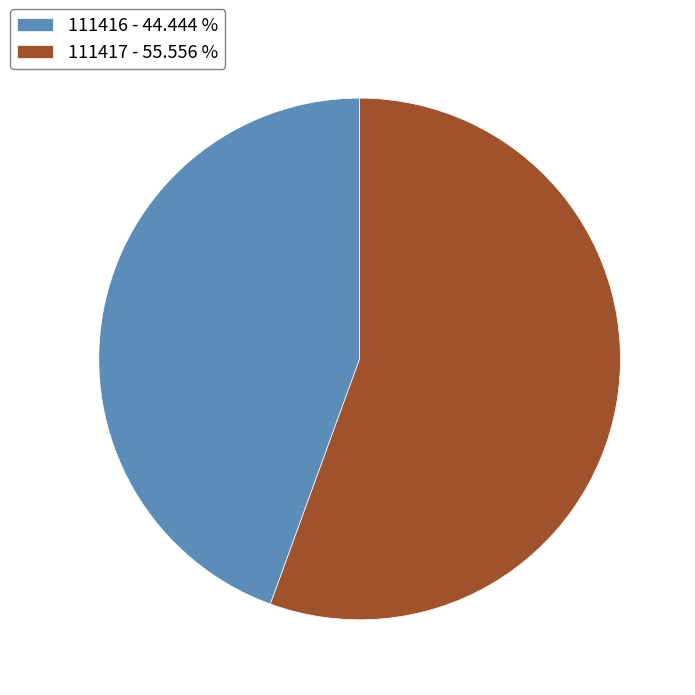

True or false: 111416 accounts for 57% of the total.

False